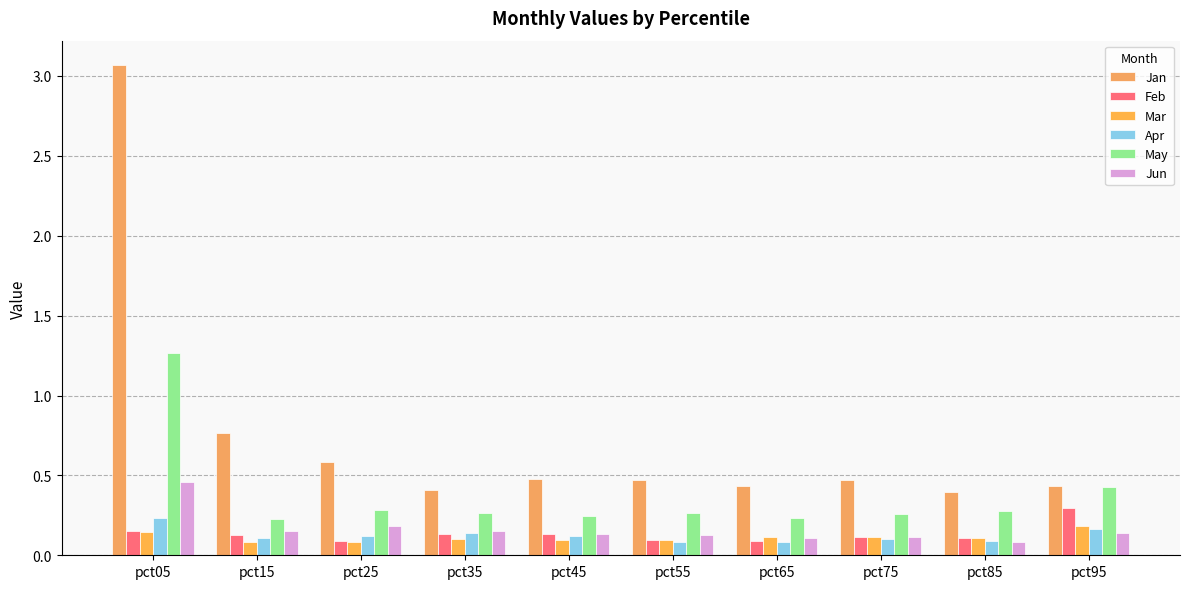

True or false: Apr has a value of 0.1 at pct25.

True